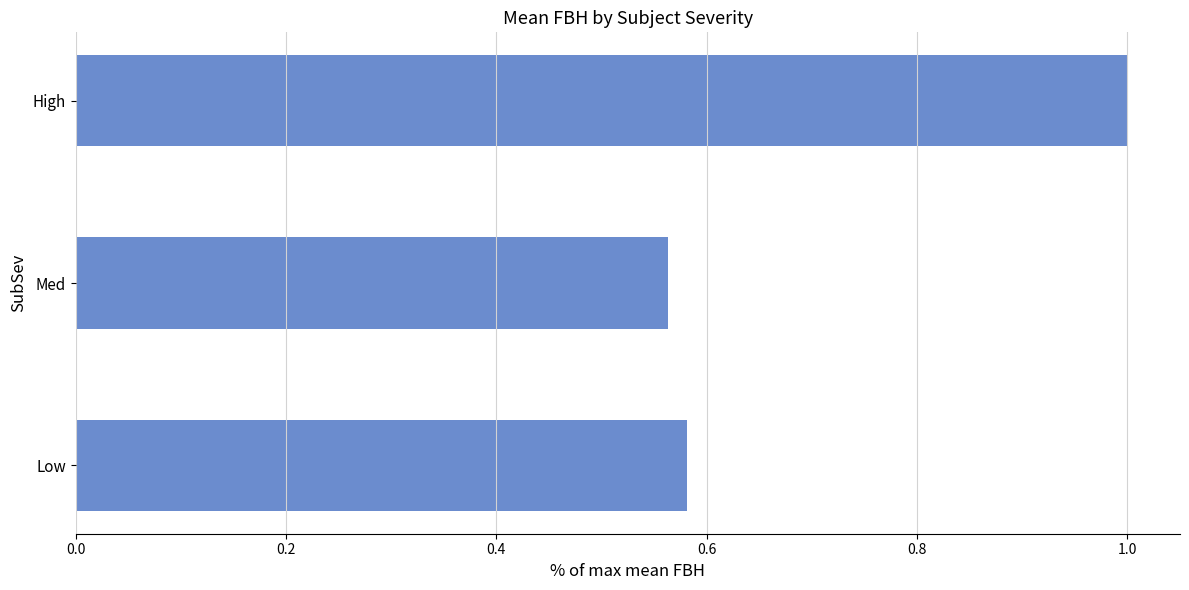

What is the change in value from High to Med?

-0.4